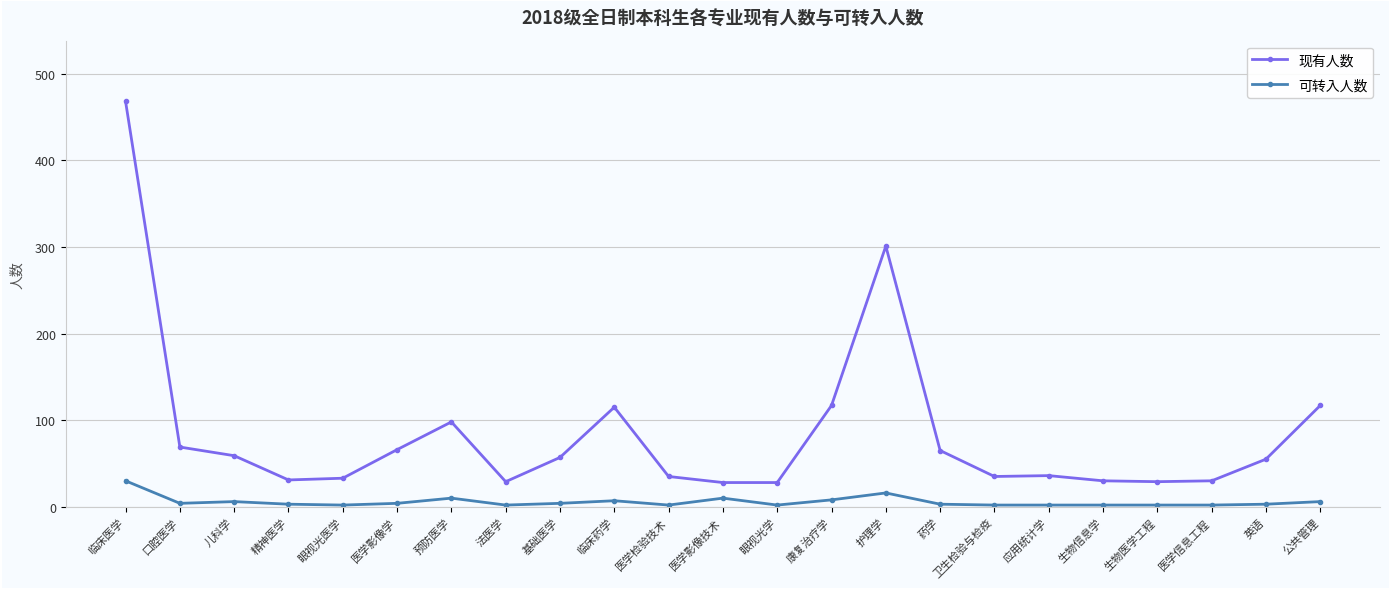

What is the difference between the maximum and second lowest values in the 现有人数 series?

440